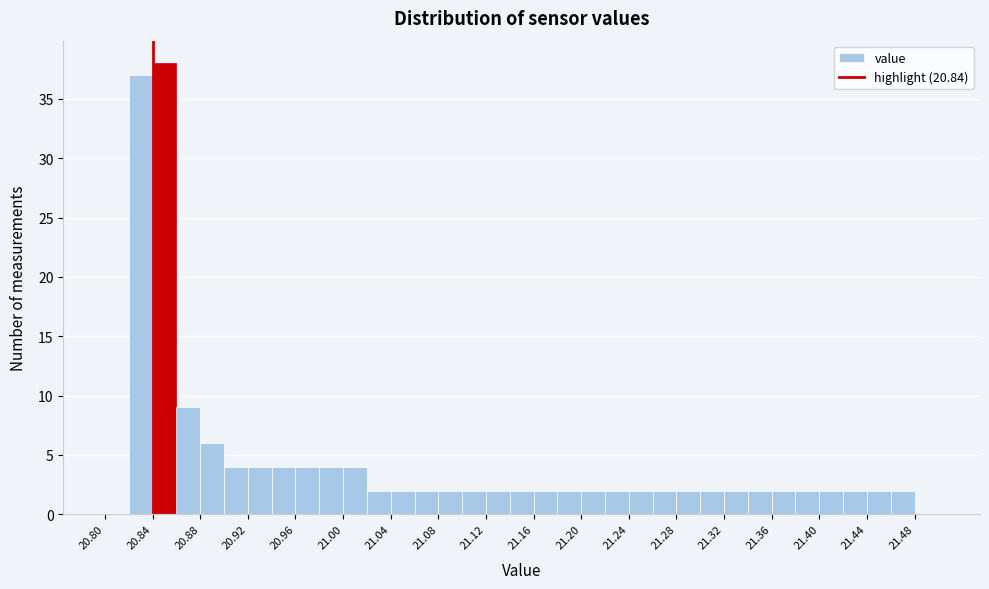

Reading left to right, transcribe this chart: for each bar, give the range it covers on the x-axis and its height. The values are not printed on the chart, so give them approximately, as read against the axis.

20.80 to 20.82: 0
20.82 to 20.84: 37
20.84 to 20.86: 38
20.86 to 20.88: 9
20.88 to 20.90: 6
20.90 to 20.92: 4
20.92 to 20.94: 4
20.94 to 20.96: 4
20.96 to 20.98: 4
20.98 to 21.00: 4
21.00 to 21.02: 4
21.02 to 21.04: 2
21.04 to 21.06: 2
21.06 to 21.08: 2
21.08 to 21.10: 2
21.10 to 21.12: 2
21.12 to 21.14: 2
21.14 to 21.16: 2
21.16 to 21.18: 2
21.18 to 21.20: 2
21.20 to 21.22: 2
21.22 to 21.24: 2
21.24 to 21.26: 2
21.26 to 21.28: 2
21.28 to 21.30: 2
21.30 to 21.32: 2
21.32 to 21.34: 2
21.34 to 21.36: 2
21.36 to 21.38: 2
21.38 to 21.40: 2
21.40 to 21.42: 2
21.42 to 21.44: 2
21.44 to 21.46: 2
21.46 to 21.48: 2
21.48 to 21.50: 0